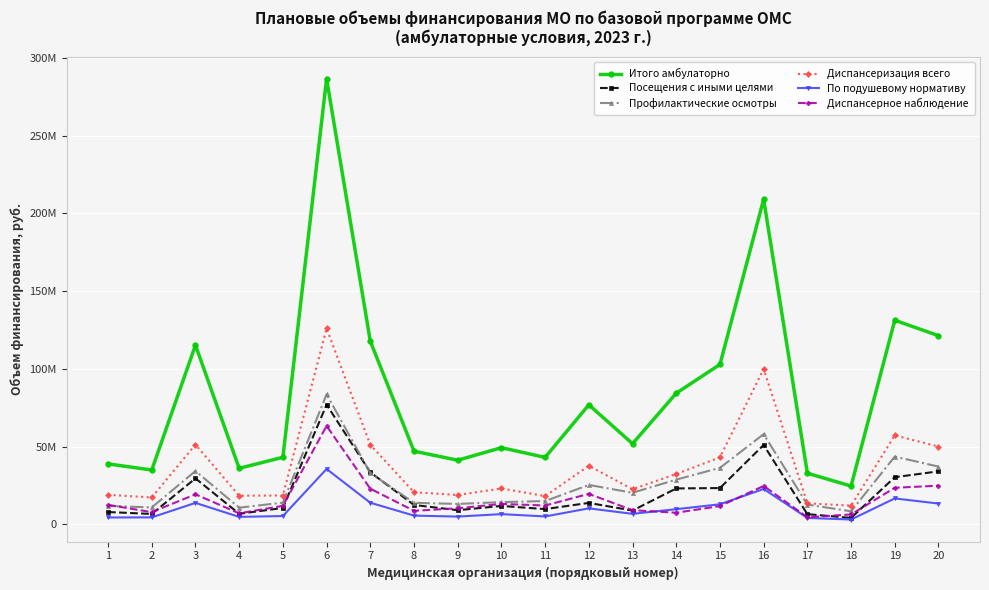

What are all the series names shown in the legend?

Итого амбулаторно, Посещения с иными целями, Профилактические осмотры, Диспансеризация всего, По подушевому нормативу, Диспансерное наблюдение